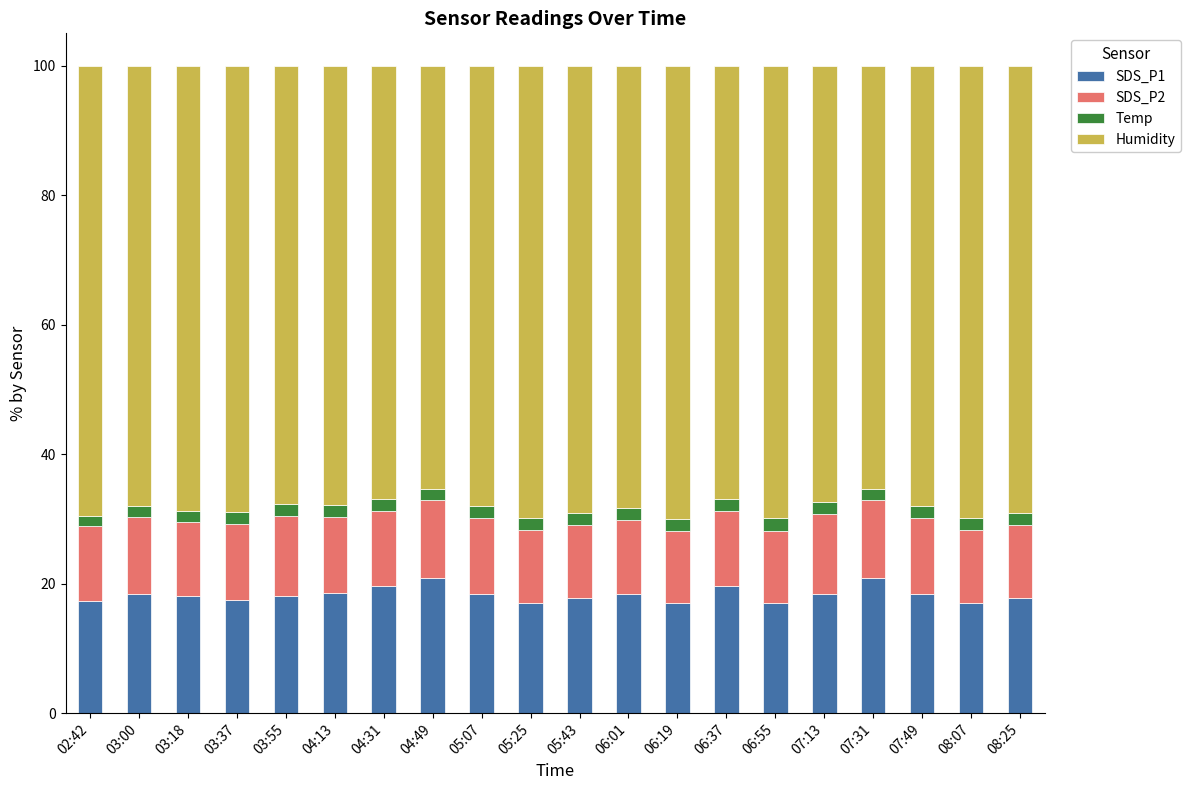

How many series are shown in this chart?

4